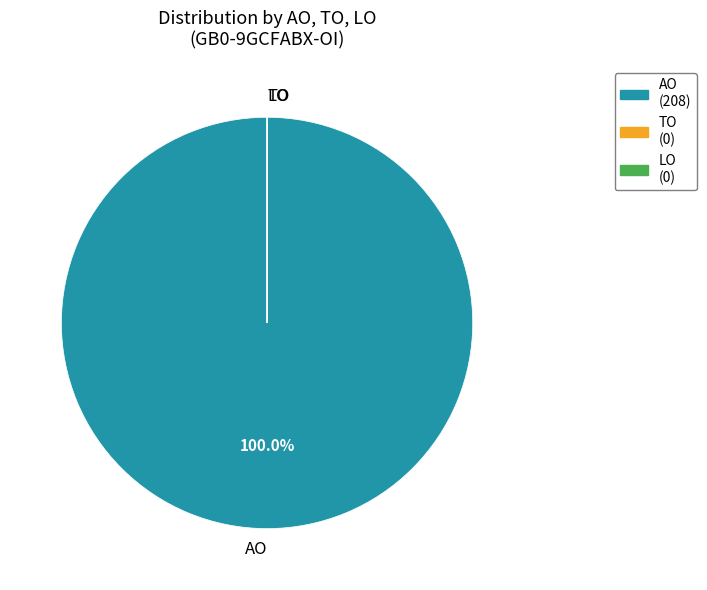

What is the largest slice in the pie chart?

AO